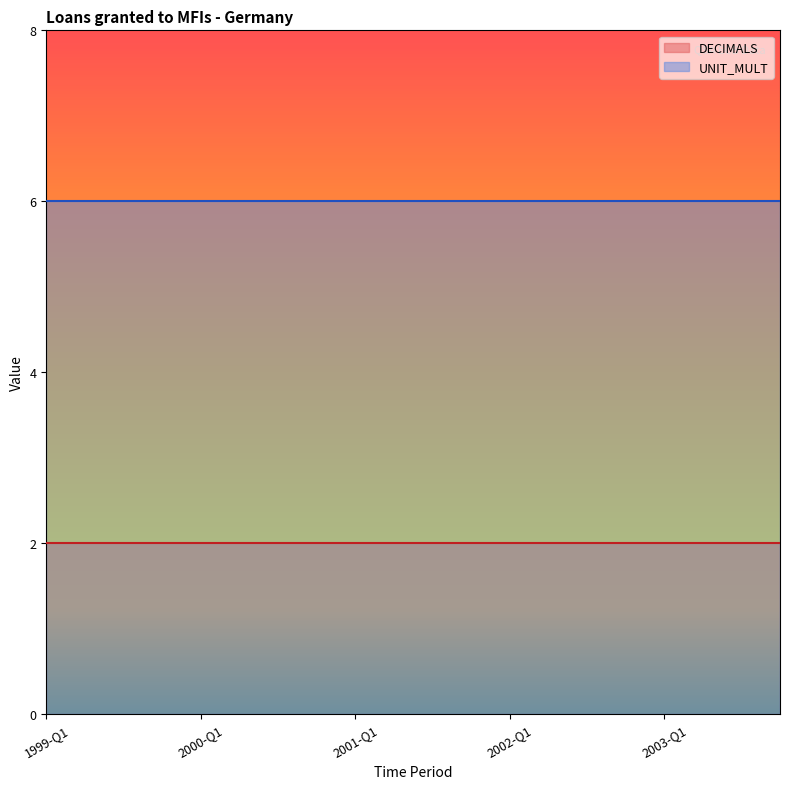

Reading right to left, transcribe all the data shown in this chart.

DECIMALS: 2	2	2	2	2	2	2	2	2	2	2	2	2	2	2	2	2	2	2	2
UNIT_MULT: 6	6	6	6	6	6	6	6	6	6	6	6	6	6	6	6	6	6	6	6